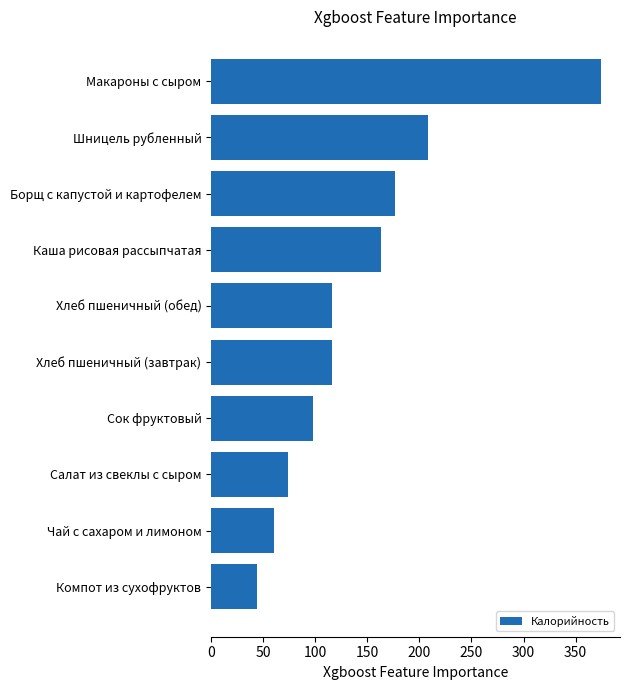

Count the number of categories in the chart.

10